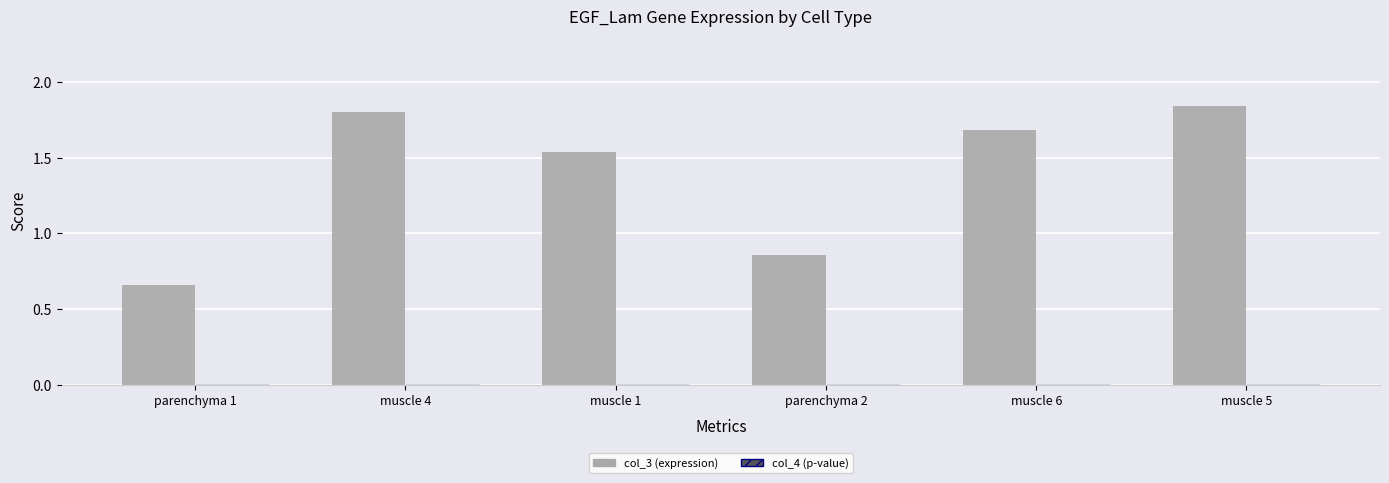

Which series has the largest total across all categories?

col_3 (expression)